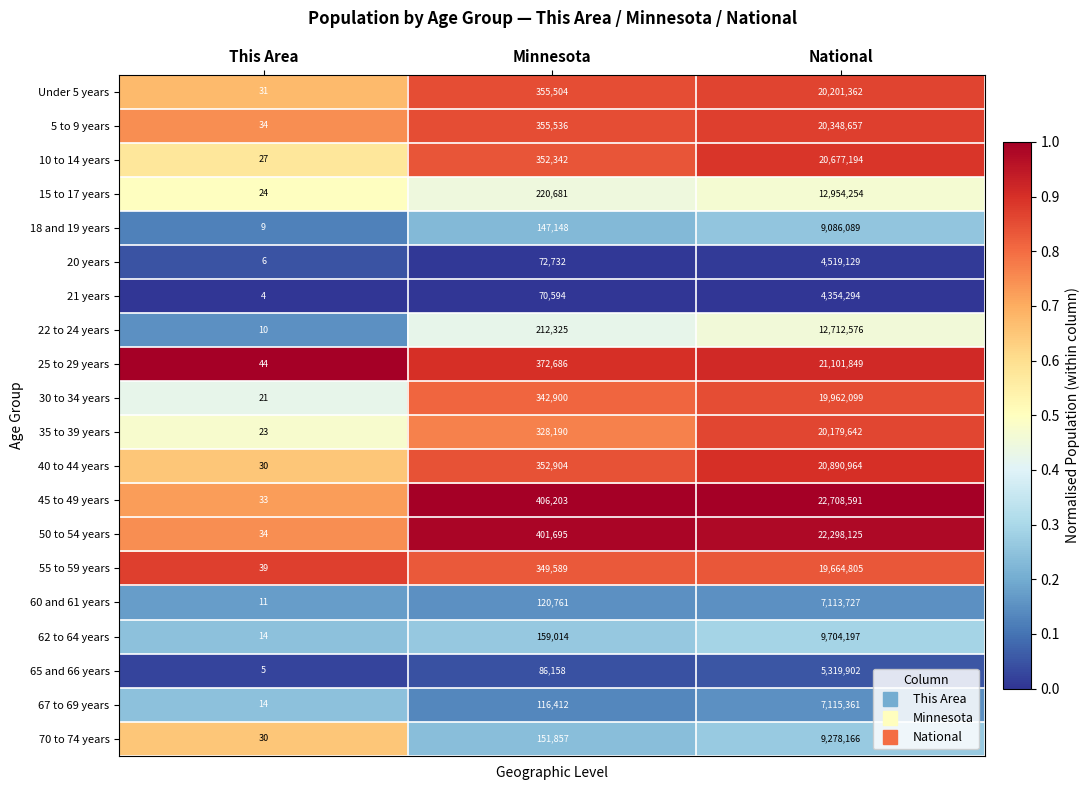

Is the value of 35 to 39 years at This Area greater than the value of 60 and 61 years at This Area?

Yes